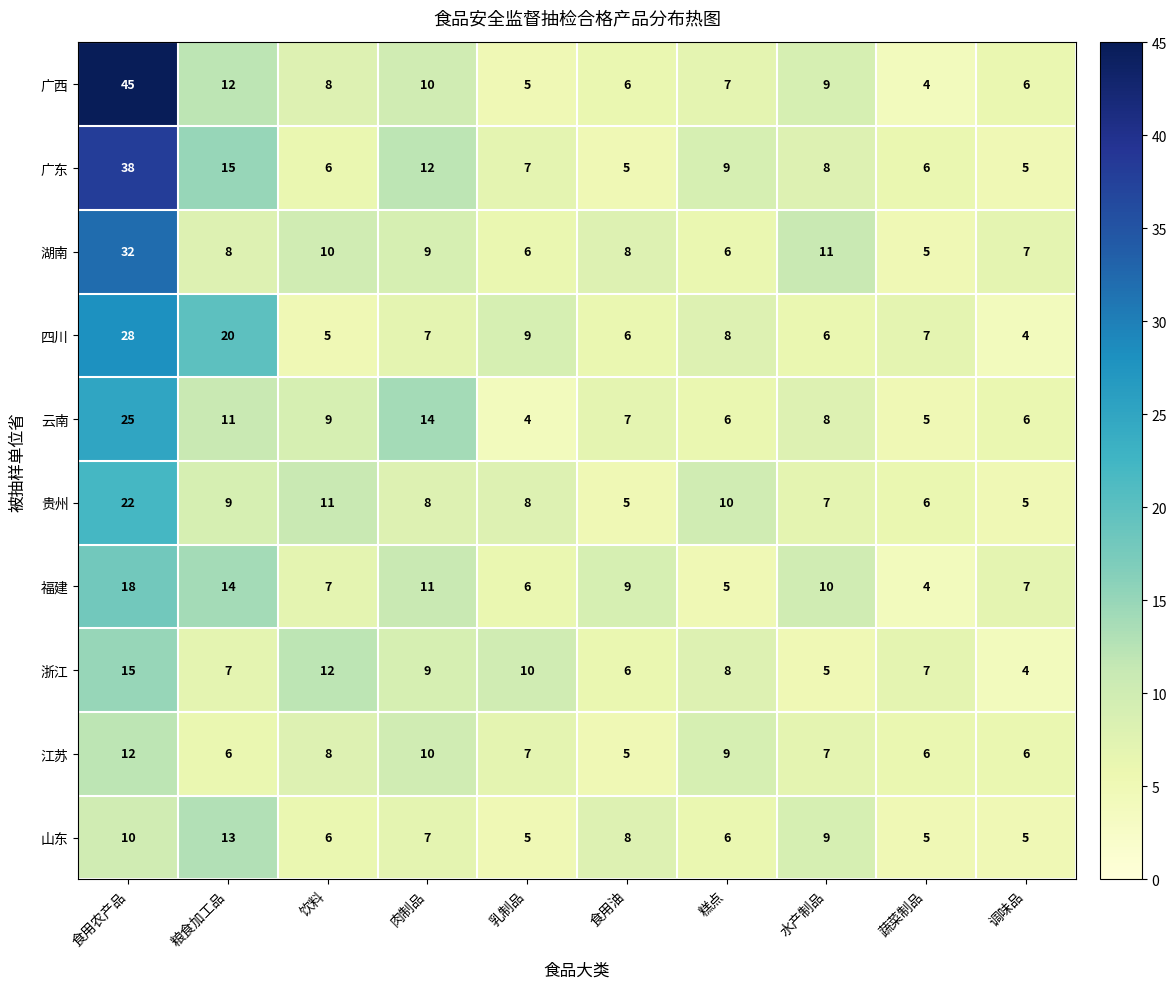

Is it true that 福建 equals 8 at 糕点?

False